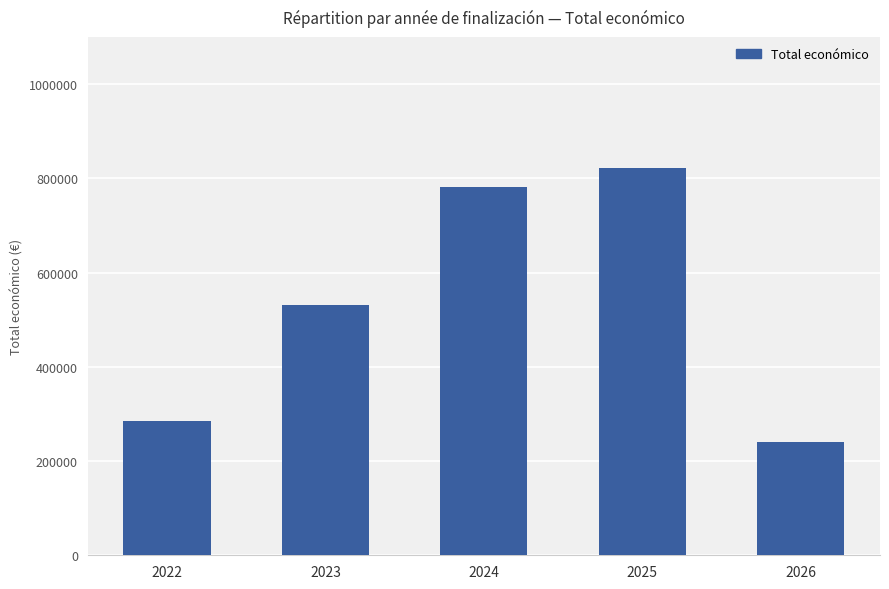

Reading left to right, transcribe all the data shown in this chart.

2022=284756	2023=530845	2024=781159	2025=822147	2026=240000